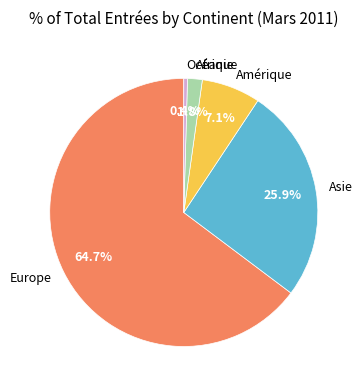

True or false: Europe accounts for 65% of the total.

True